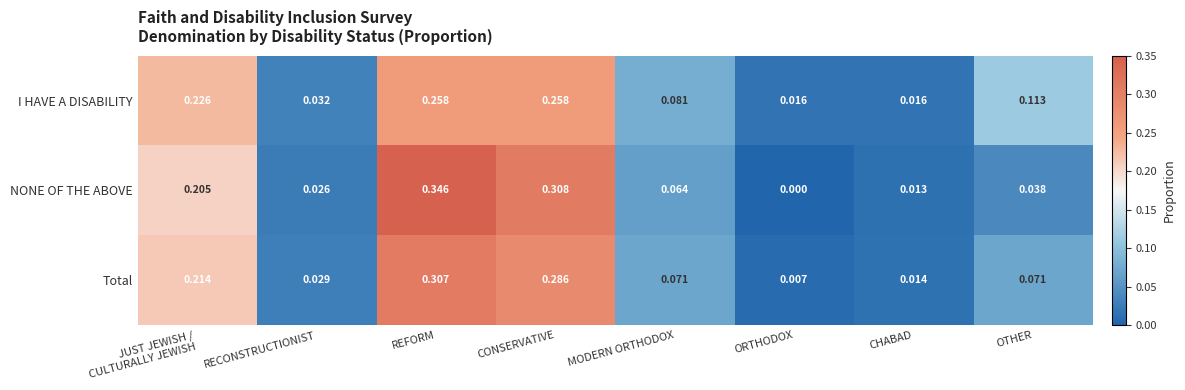

Which series has the widest spread of values?

NONE OF THE ABOVE